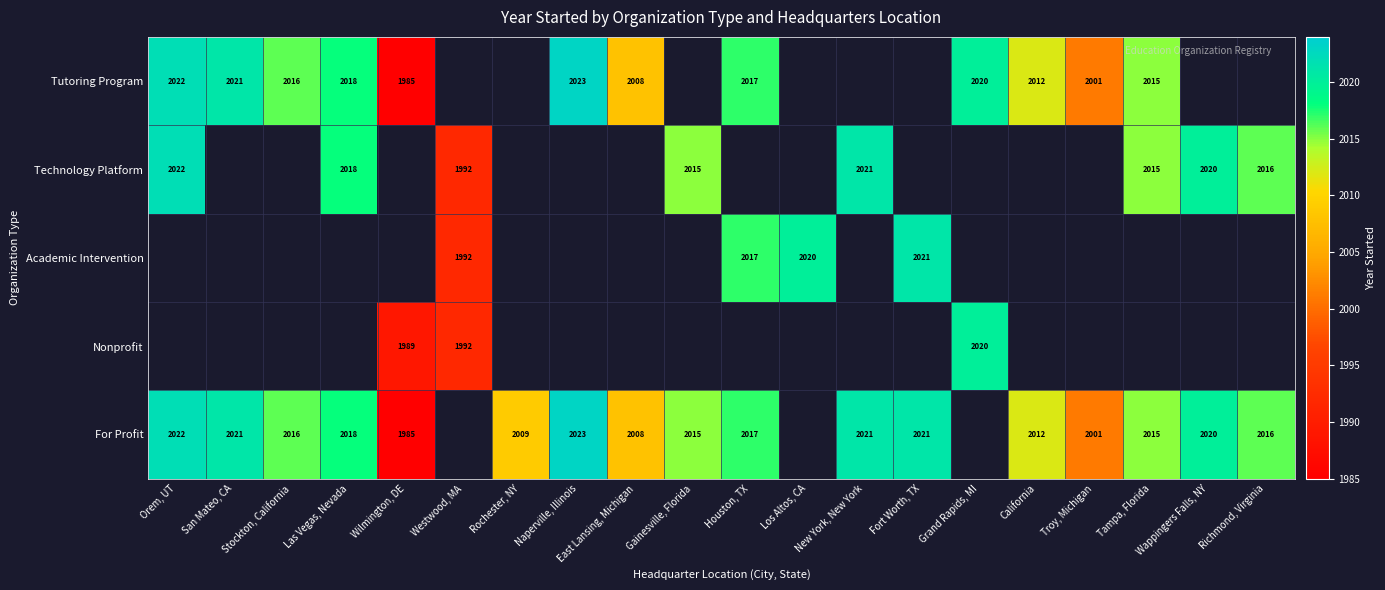

The value of Technology Platform at Las Vegas, Nevada is 2018. True or false?

True